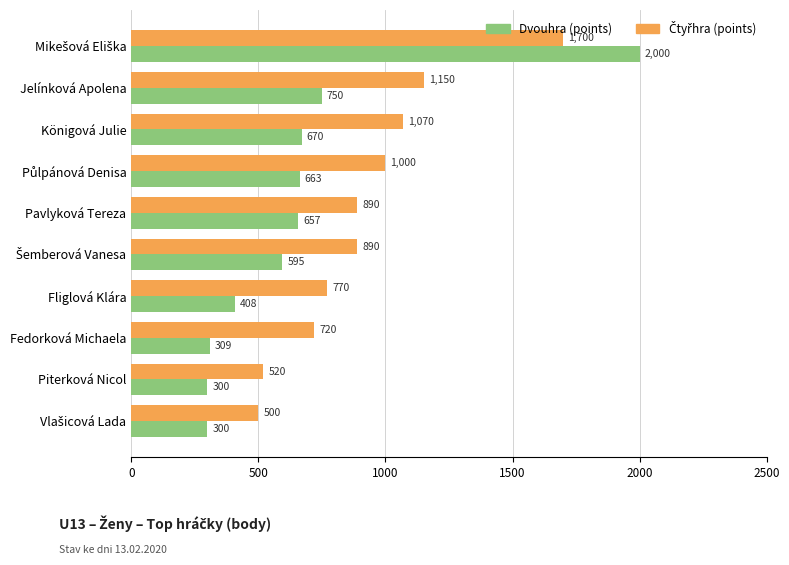

What is the spread (max minus min) of values at Pavlyková Tereza?

233